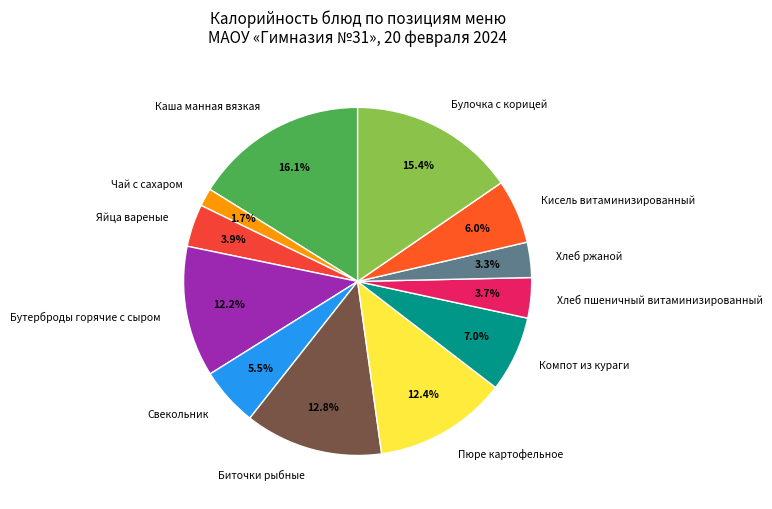

Does Яйца вареные account for over 50% of the chart?

No